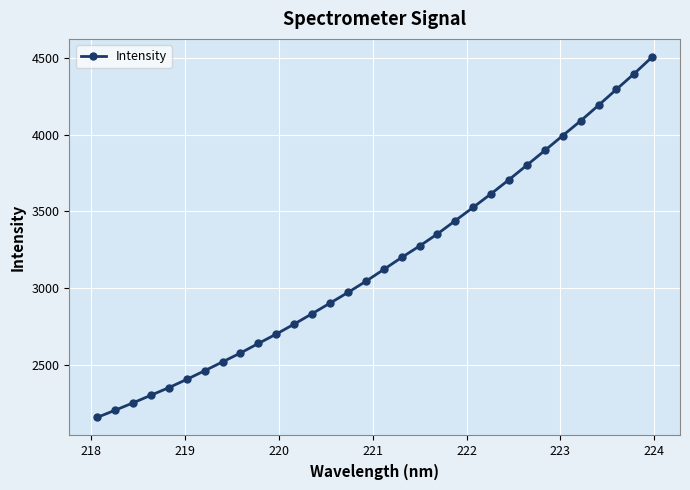

What is the value of the 9th point from the left?

2579.6